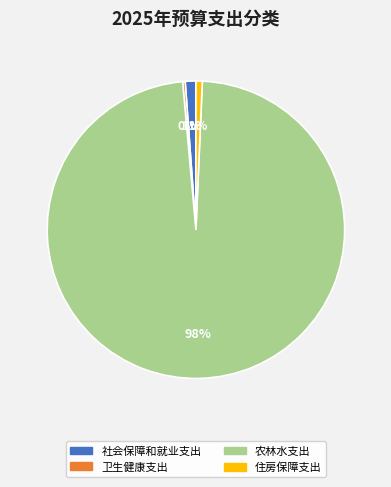

Does any single category account for the majority?

Yes